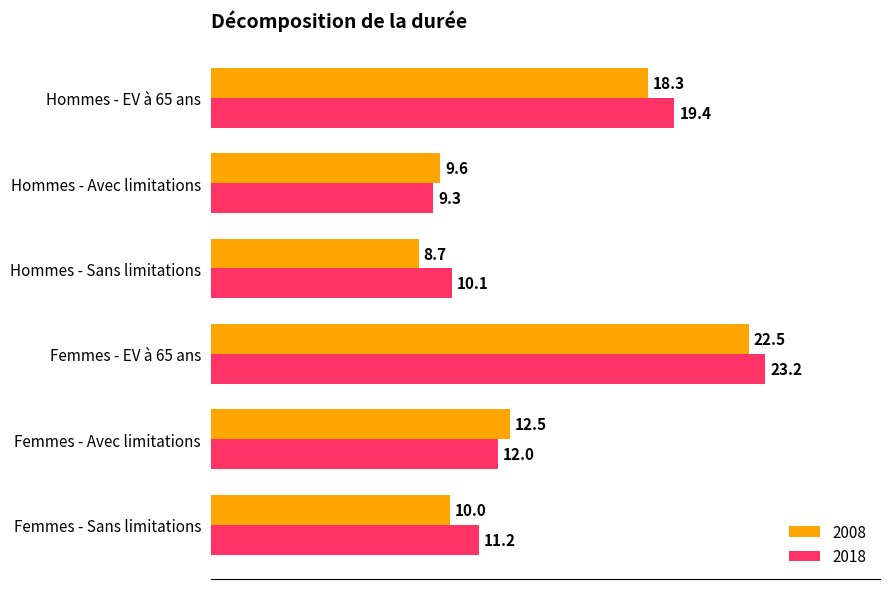

How many distinct data groups are displayed?

2